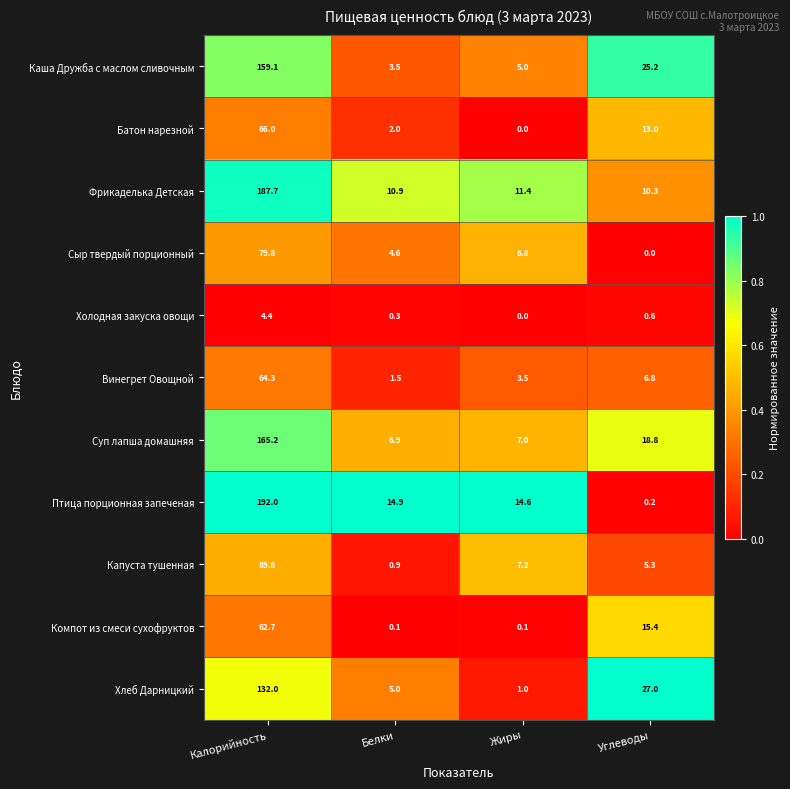

How many values in the Батон нарезной series are below 13?

2